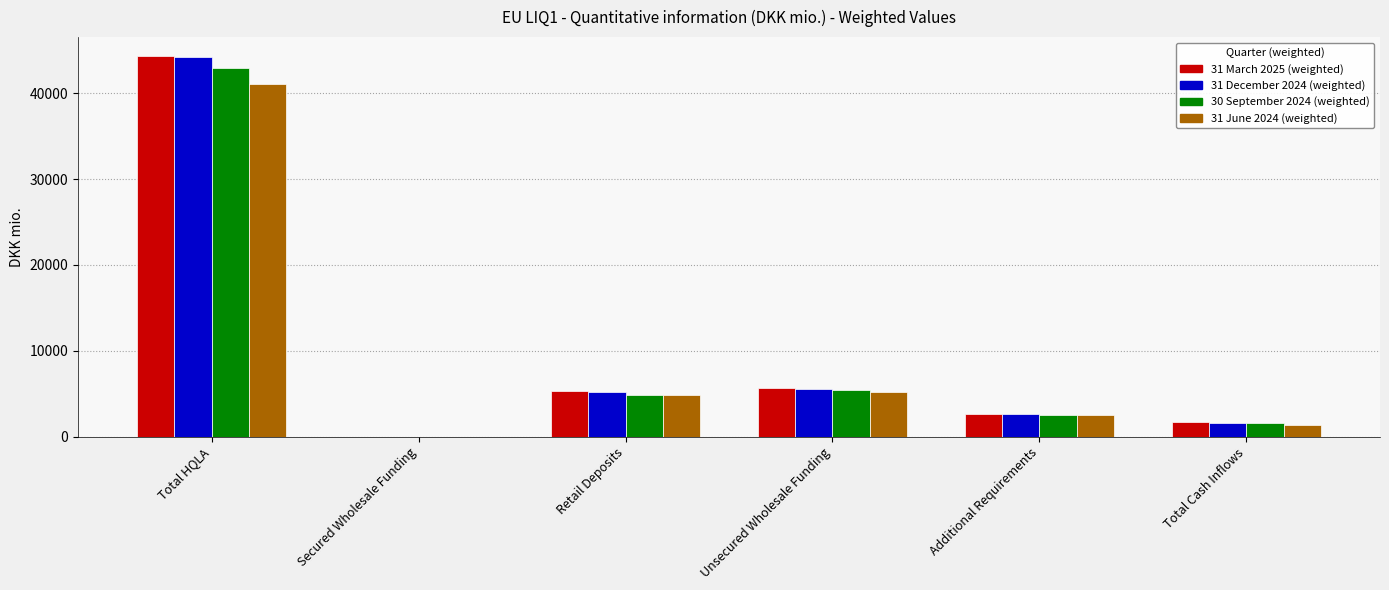

The value of 31 June 2024 (weighted) at Total Cash Inflows is 1366.3. True or false?

True